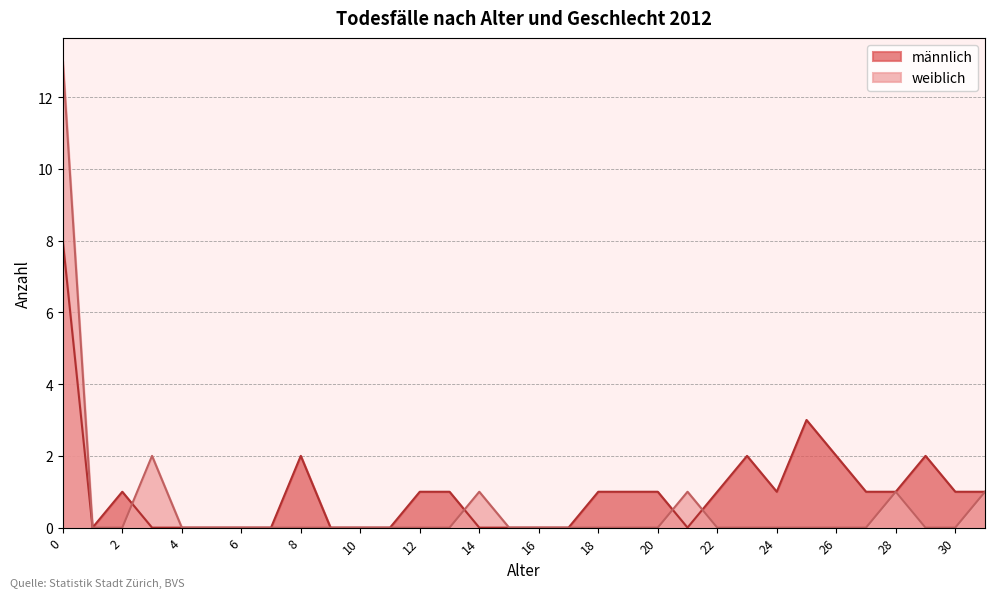

How many data points in männlich are less than 1?

14